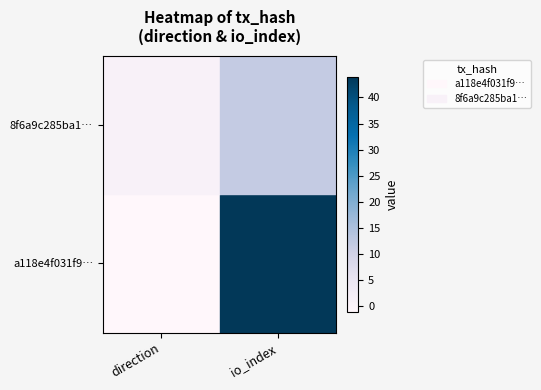

Rank the series by their average value, from lowest to highest.

8f6a9c285ba1…, a118e4f031f9…